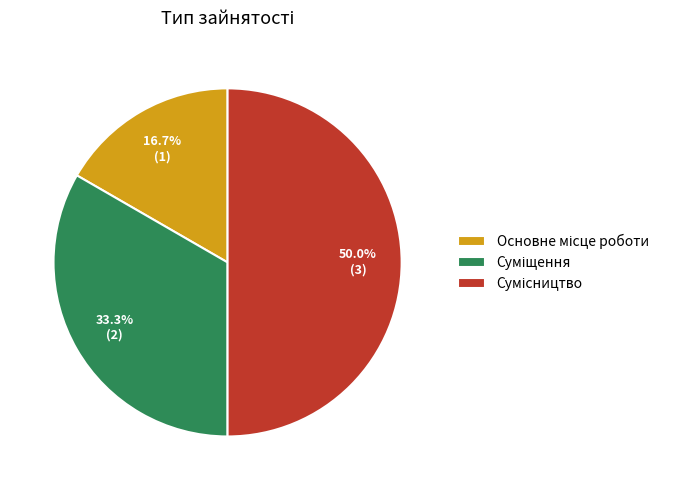

How many slices are in this pie chart?

3